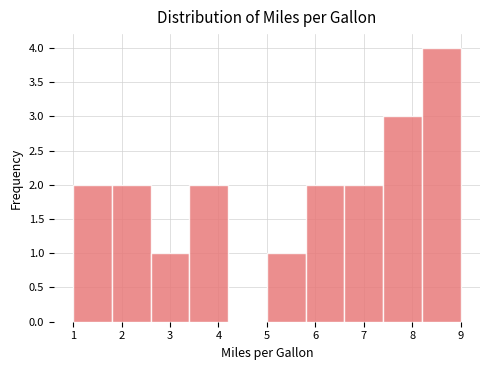

What is the height of the bar covering 7.4 to 8.2 on the x-axis? The values are not printed on the chart, so give them approximately, as read against the axis.

3